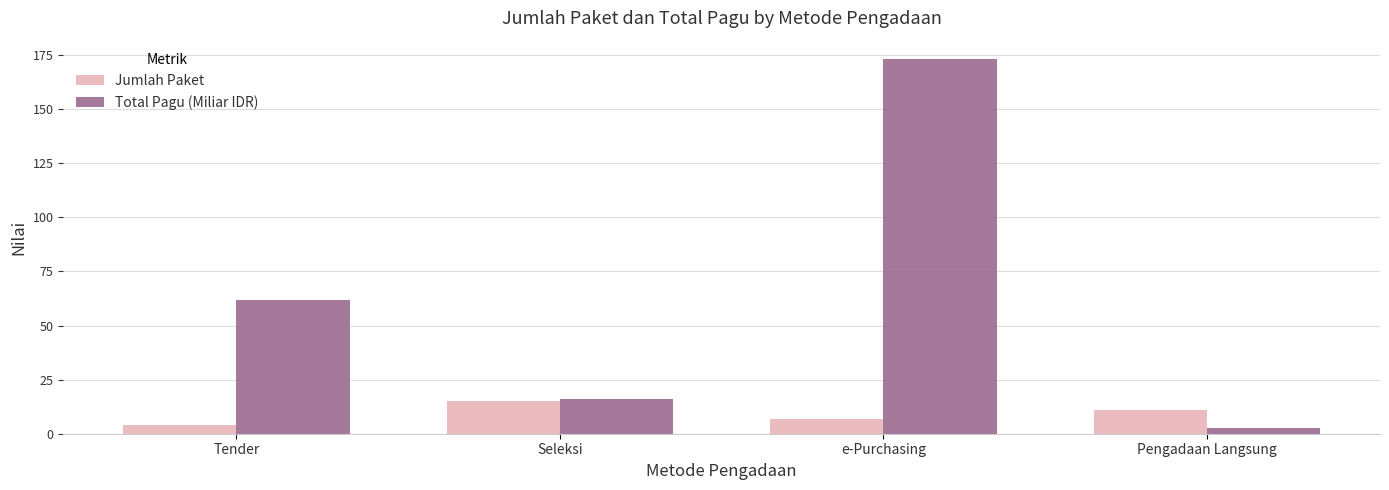

What is the greatest value displayed?

173.1